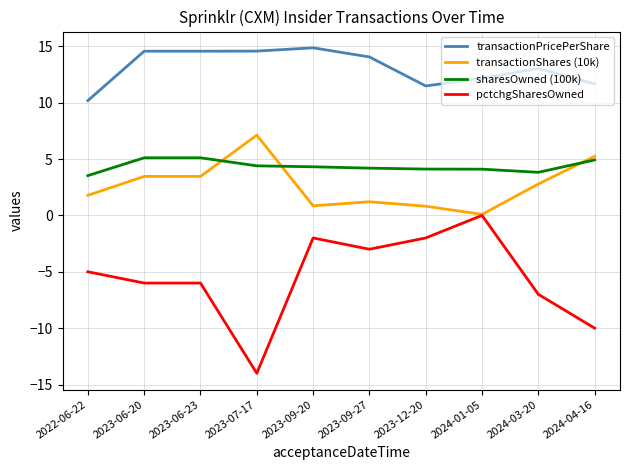

At which label does sharesOwned (100k) reach its minimum?

2022-06-22